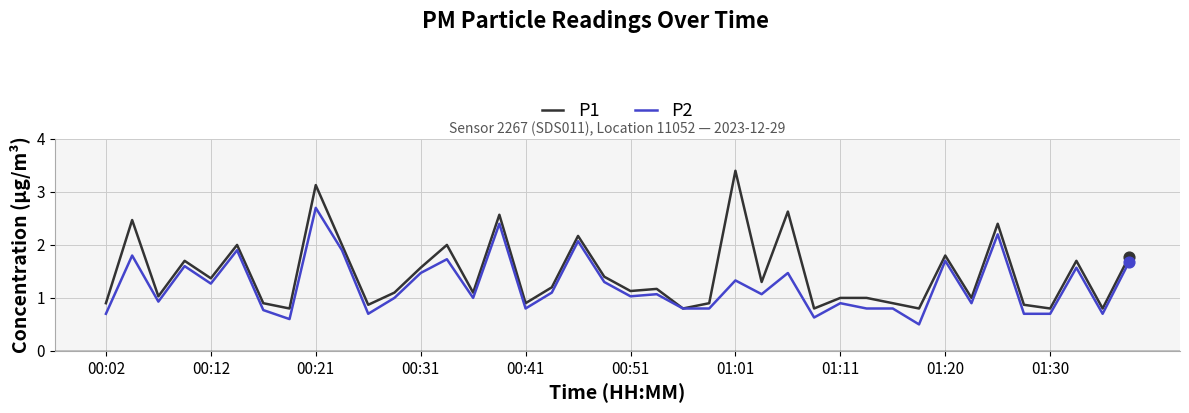

Which series has the largest range (max minus min)?

P1